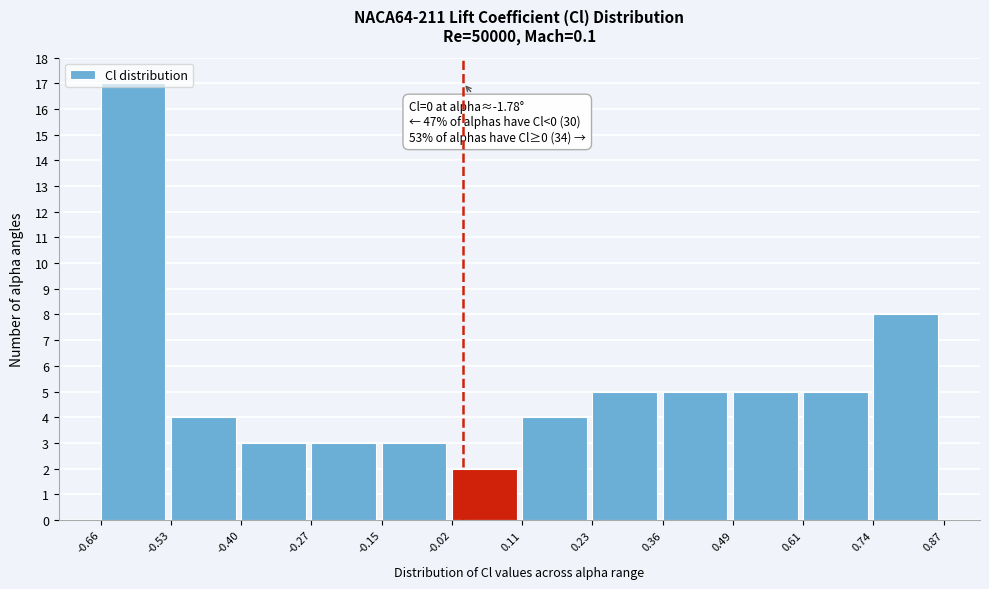

Which range on the x-axis has the tallest bar?

-0.66 to -0.53